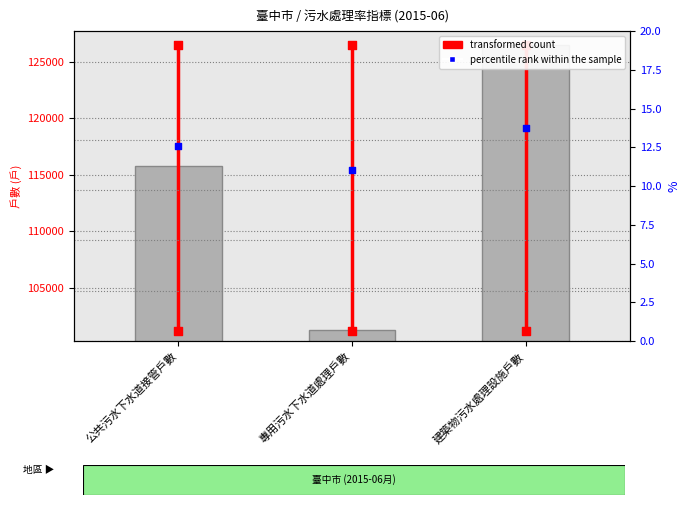

Which series contains the lowest Y value?

percentile rank within the sample